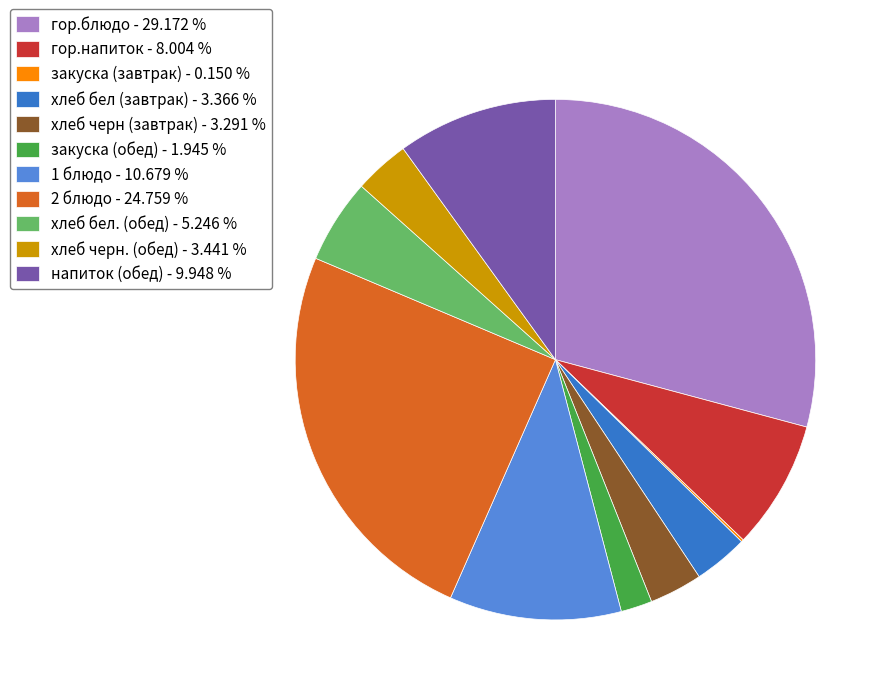

Combined, do хлеб бел (завтрак) - 3.366 % and закуска (обед) - 1.945 % account for over 50%?

No